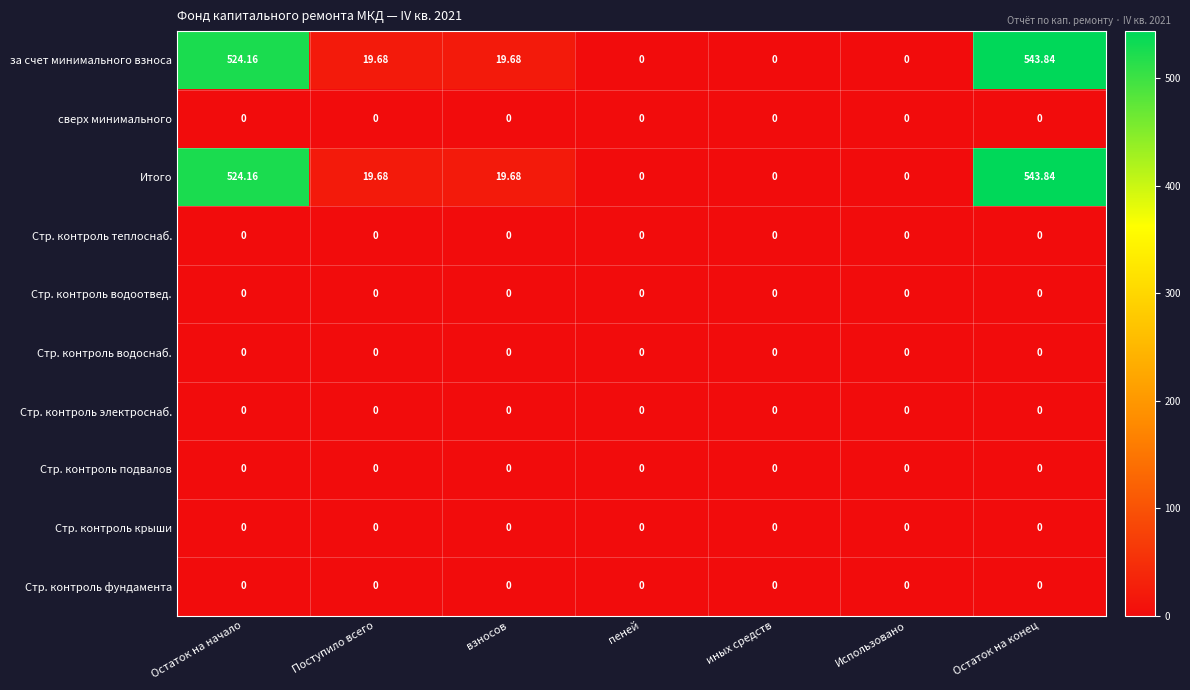

At which category is the sum across all series the highest?

Остаток на конец